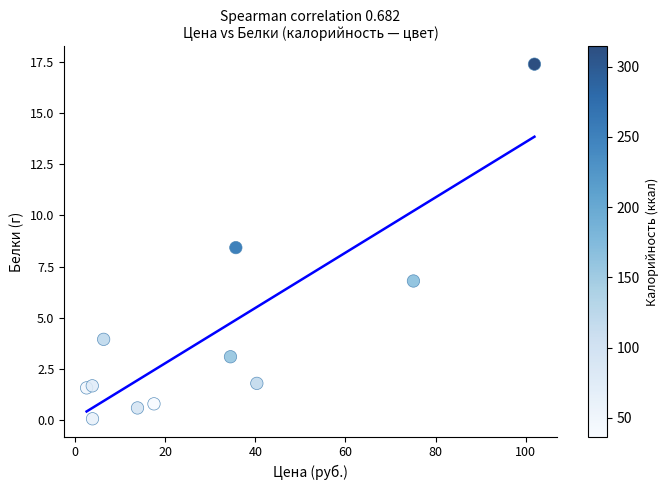

What Y value in the scatter plot is closest to 8?

8.4